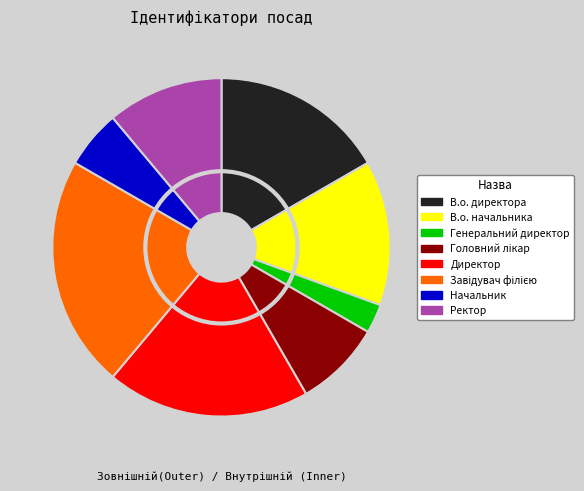

What is the change in value from В.о. начальника to Директор?

+2